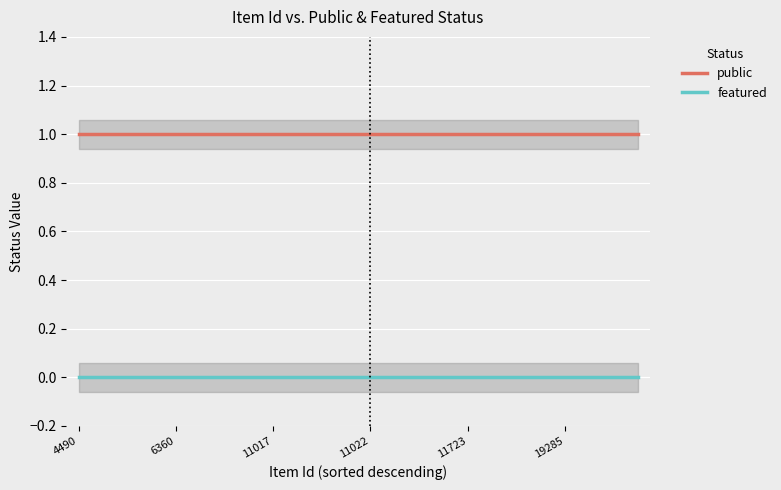

Which series has the widest spread of values?

public